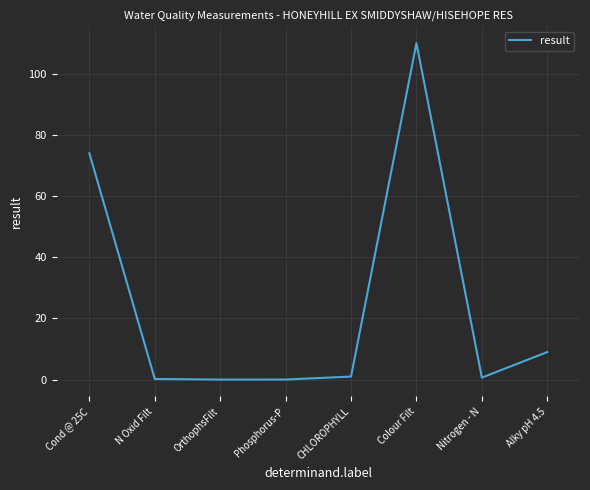

Is this an area chart (filled region under the line)?

No